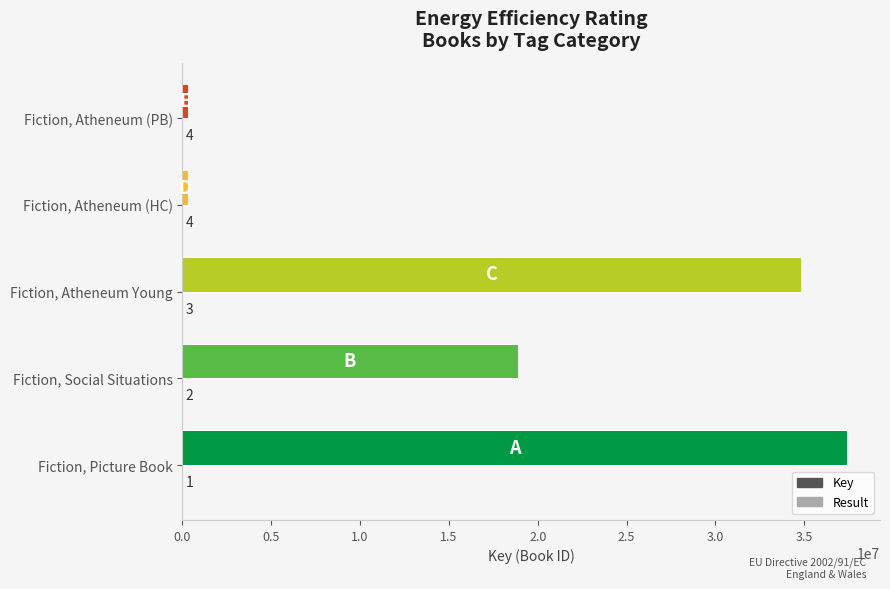

Count the number of data series in this chart.

2